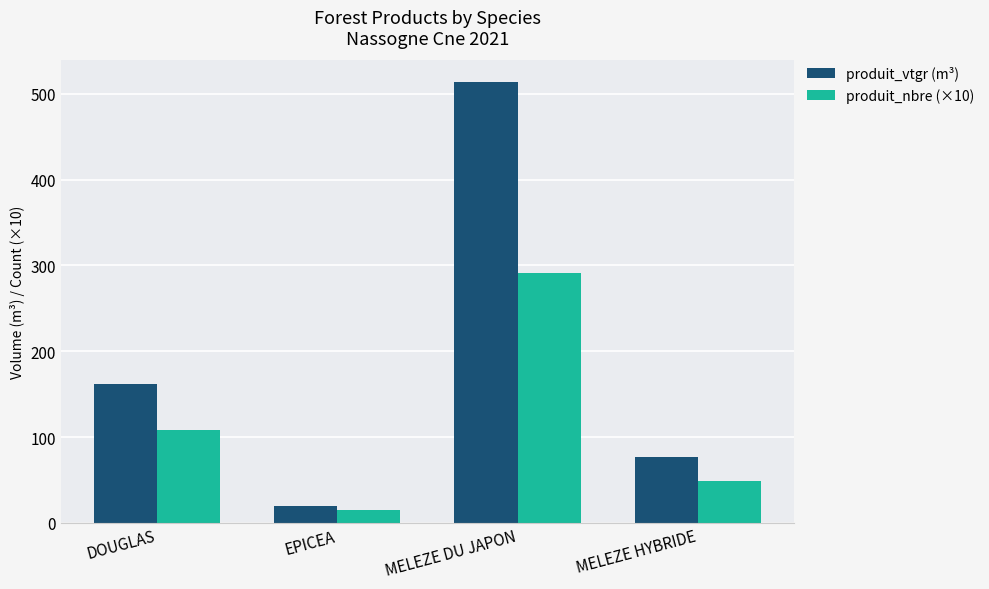

What is the sum of all produit_vtgr (m³) values?

772.4